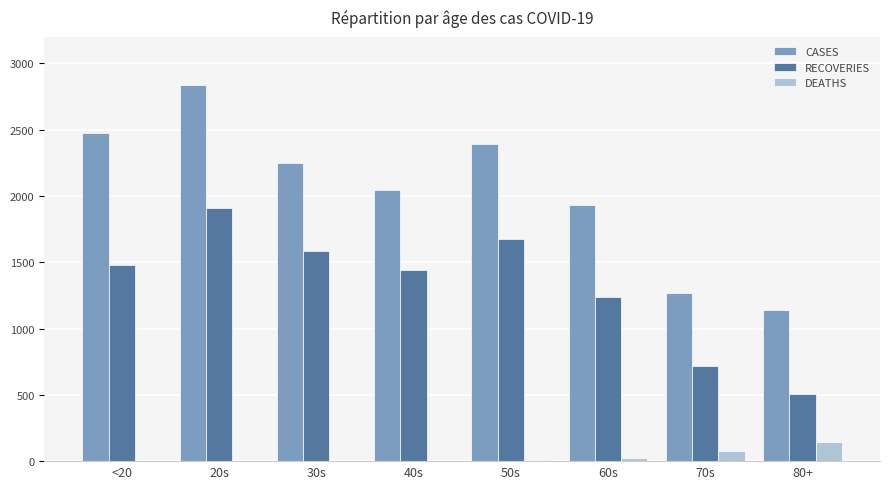

What is the sum of all CASES values?

16349